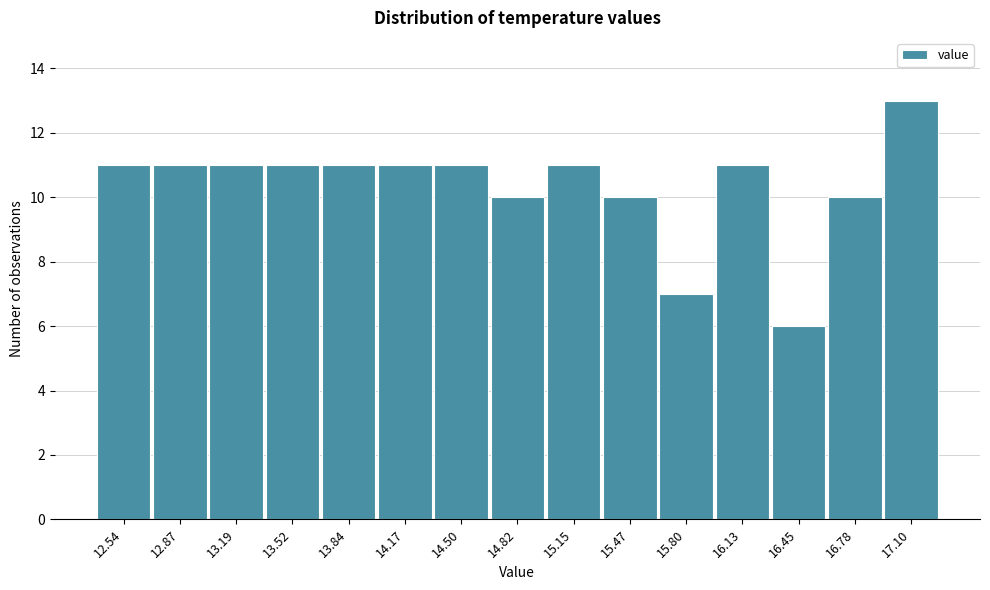

Reading left to right, transcribe all the data shown in this chart.

11	11	11	11	11	11	11	10	11	10	7	11	6	10	13